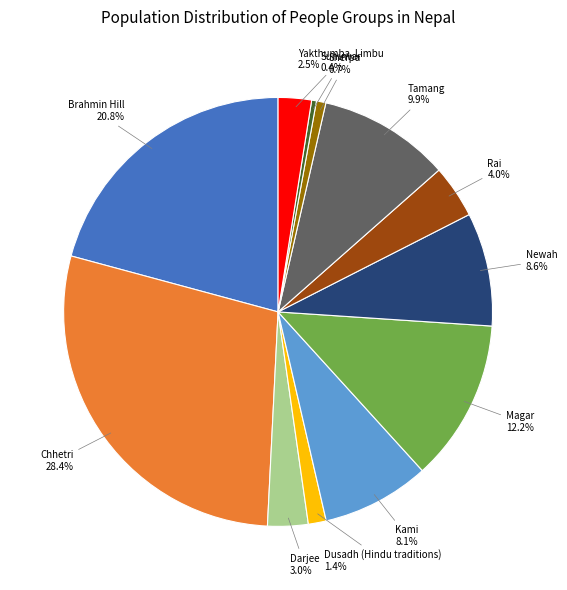

Is there a majority slice in this chart?

No